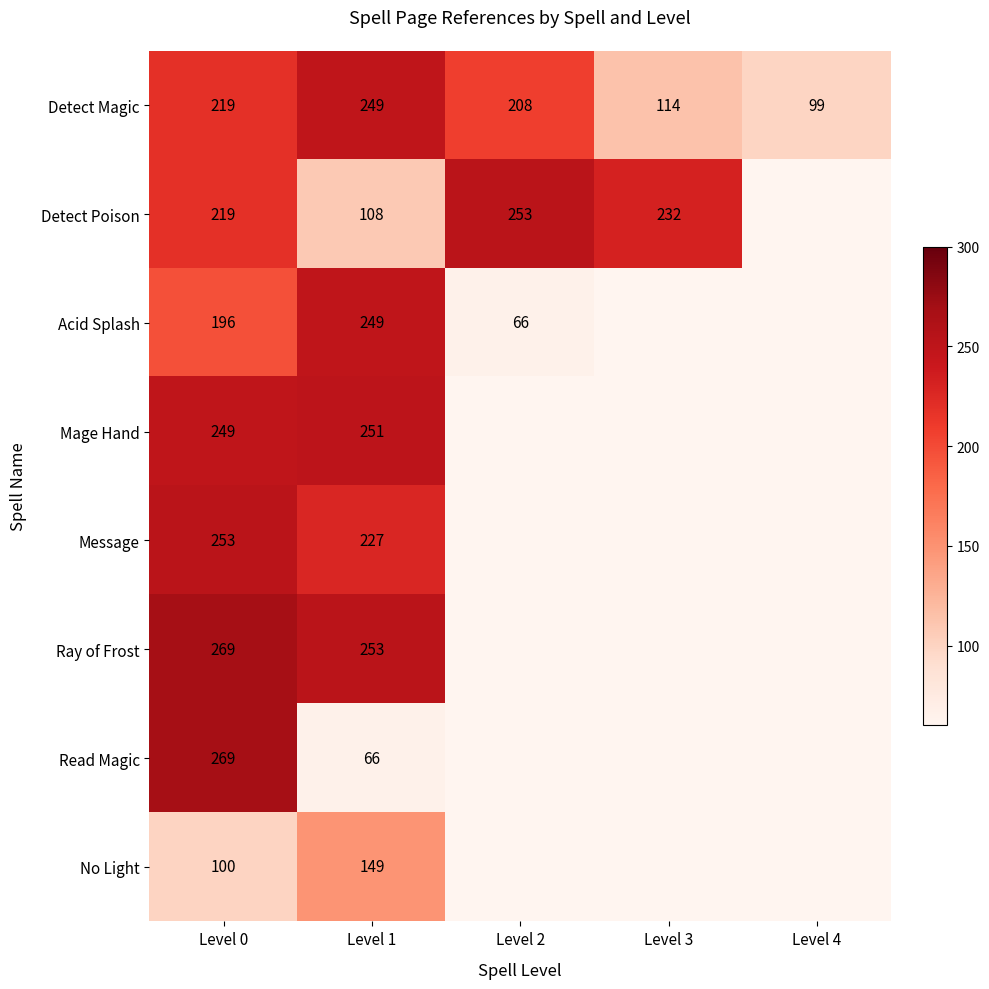

At which label does Detect Magic reach its minimum?

Level 4